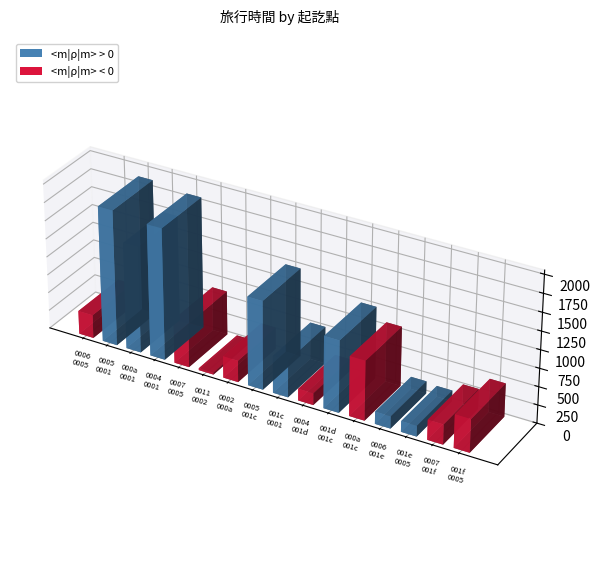

What is the total value across all series at 0?

322